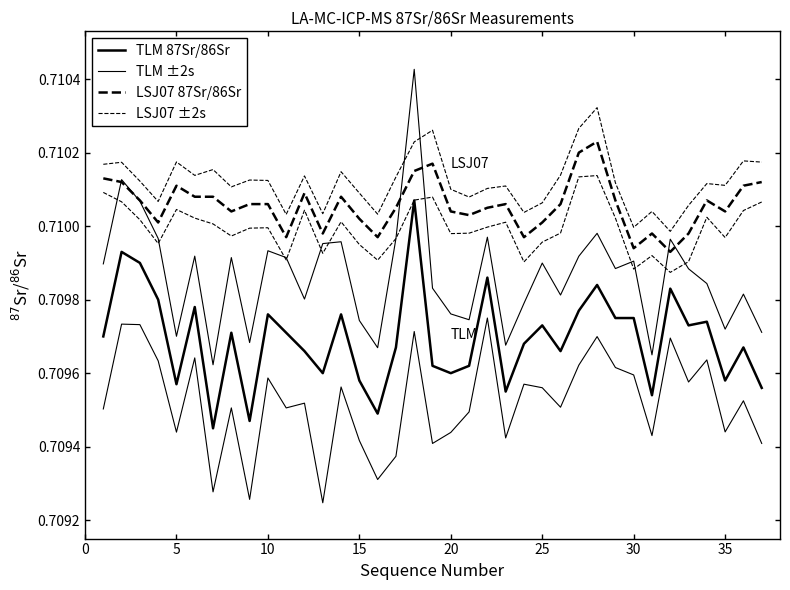

Count the number of data series in this chart.

4